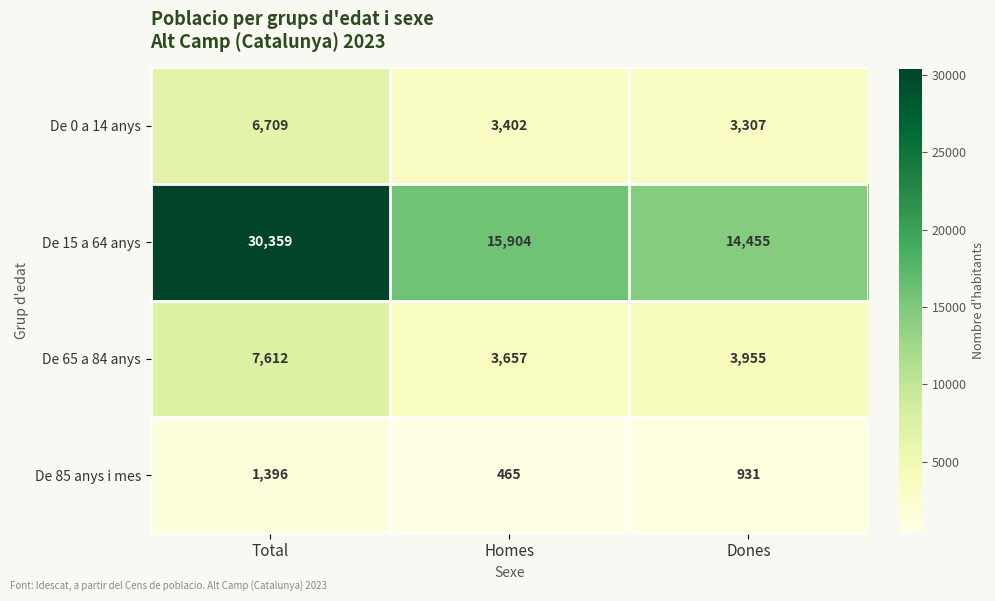

How many series are shown in this chart?

4